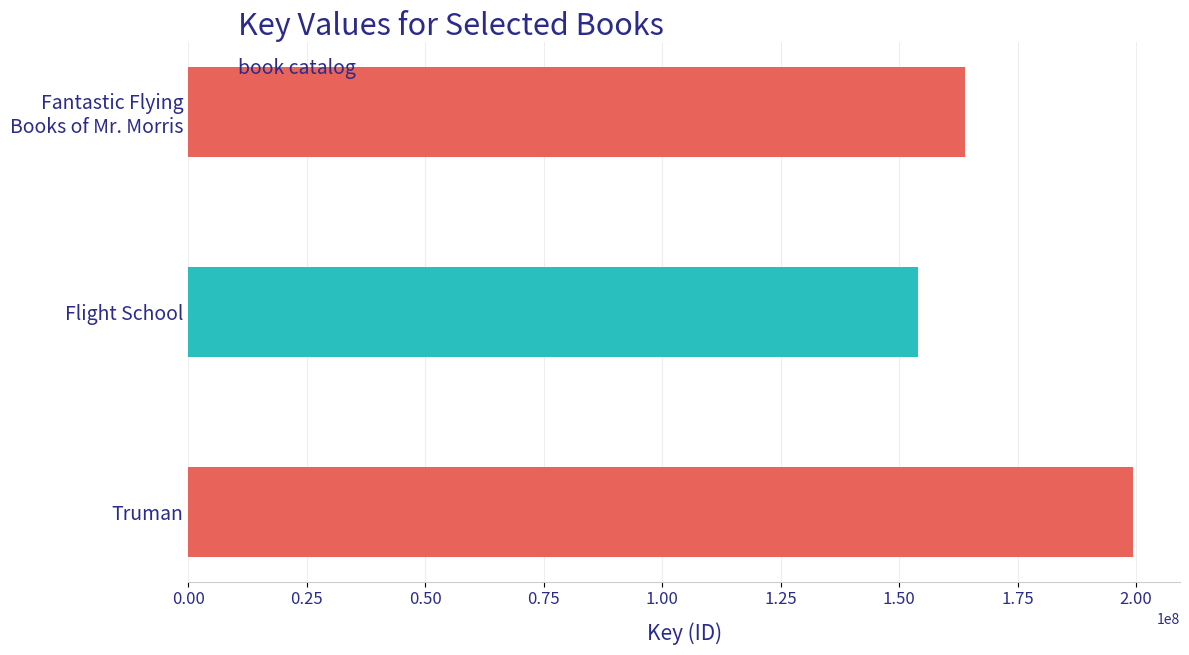

How many bars are there in total?

3